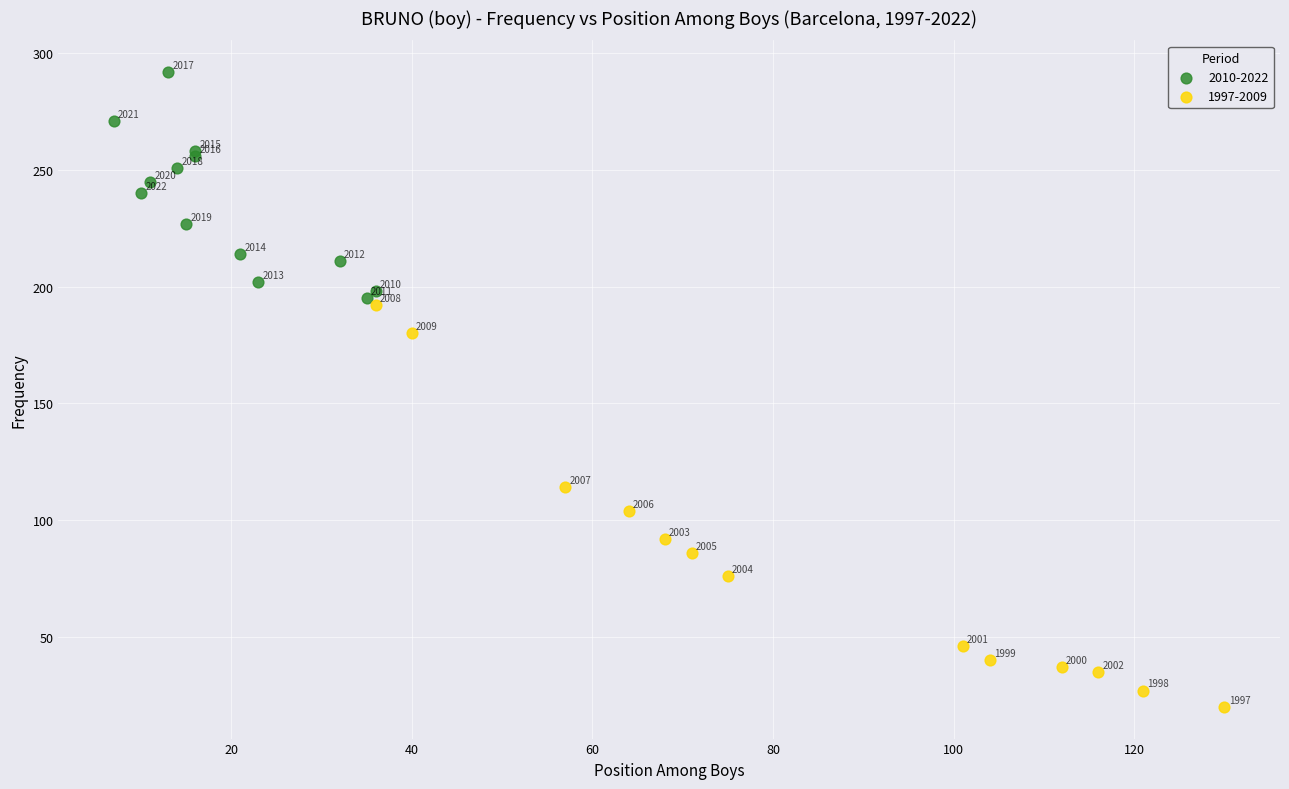

Which series has the largest Y range (max minus min)?

1997-2009